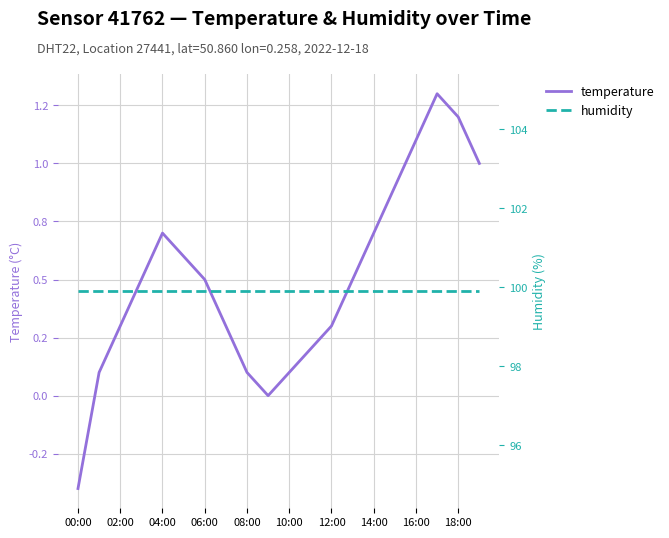

True or false: humidity has more than 2 points higher than both neighbors.

False